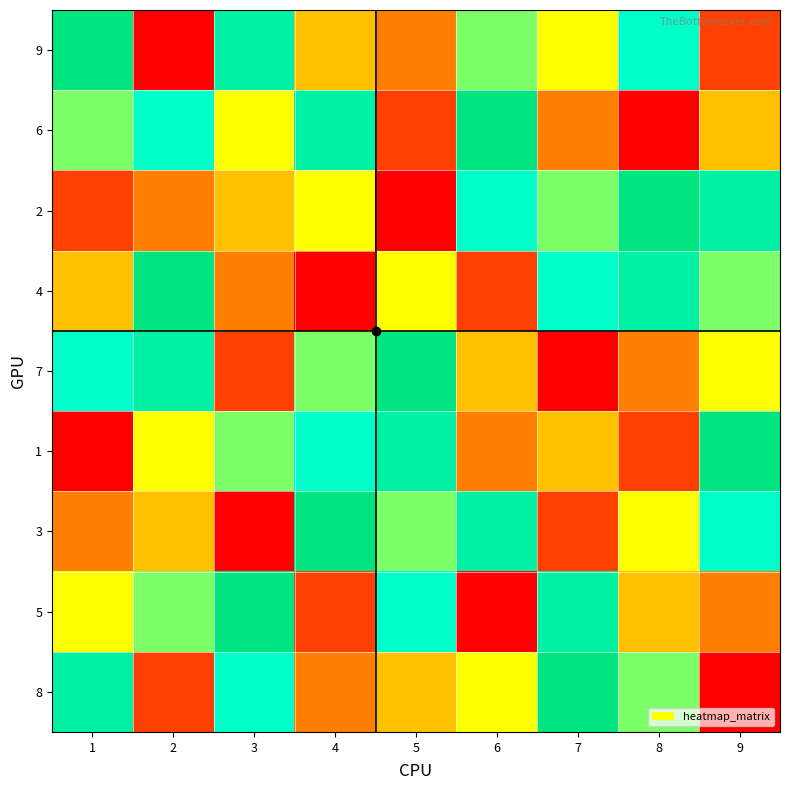

Reading left to right, list all the values displayed in this chart.

9: 1=9	2=1	3=8	4=4	5=3	6=6	7=5	8=7	9=2
6: 1=6	2=7	3=5	4=8	5=2	6=9	7=3	8=1	9=4
2: 1=2	2=3	3=4	4=5	5=1	6=7	7=6	8=9	9=8
4: 1=4	2=9	3=3	4=1	5=5	6=2	7=7	8=8	9=6
7: 1=7	2=8	3=2	4=6	5=9	6=4	7=1	8=3	9=5
1: 1=1	2=5	3=6	4=7	5=8	6=3	7=4	8=2	9=9
3: 1=3	2=4	3=1	4=9	5=6	6=8	7=2	8=5	9=7
5: 1=5	2=6	3=9	4=2	5=7	6=1	7=8	8=4	9=3
8: 1=8	2=2	3=7	4=3	5=4	6=5	7=9	8=6	9=1